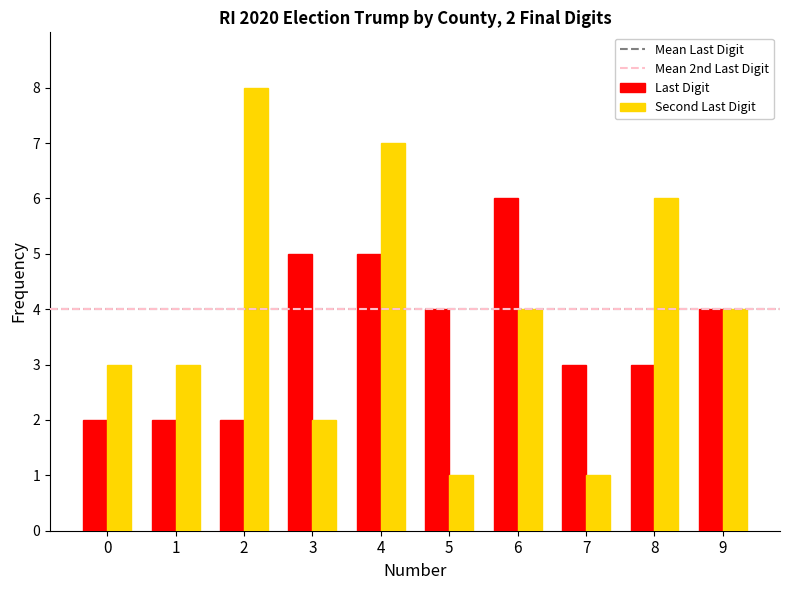

Is the value of Second Last Digit at 5 greater than the value of Last Digit at 9?

No